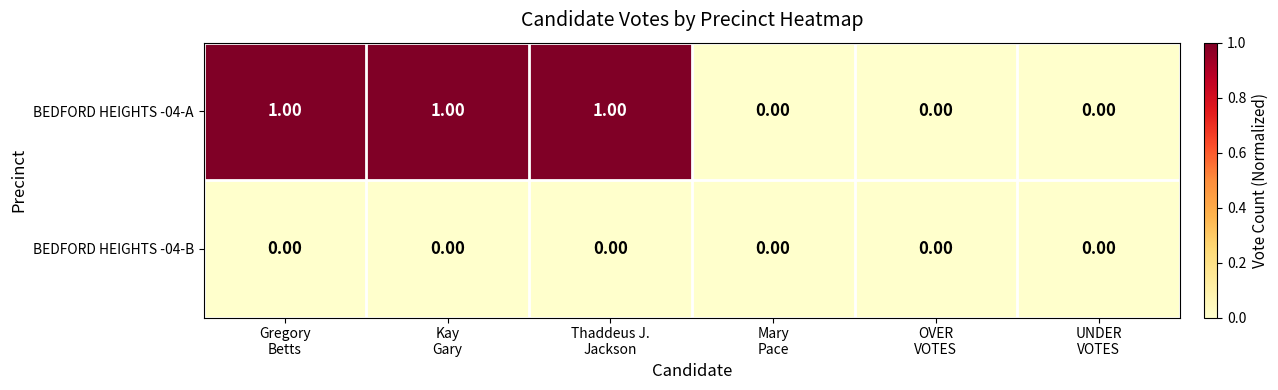

What is the sum of all BEDFORD HEIGHTS -04-A values?

3